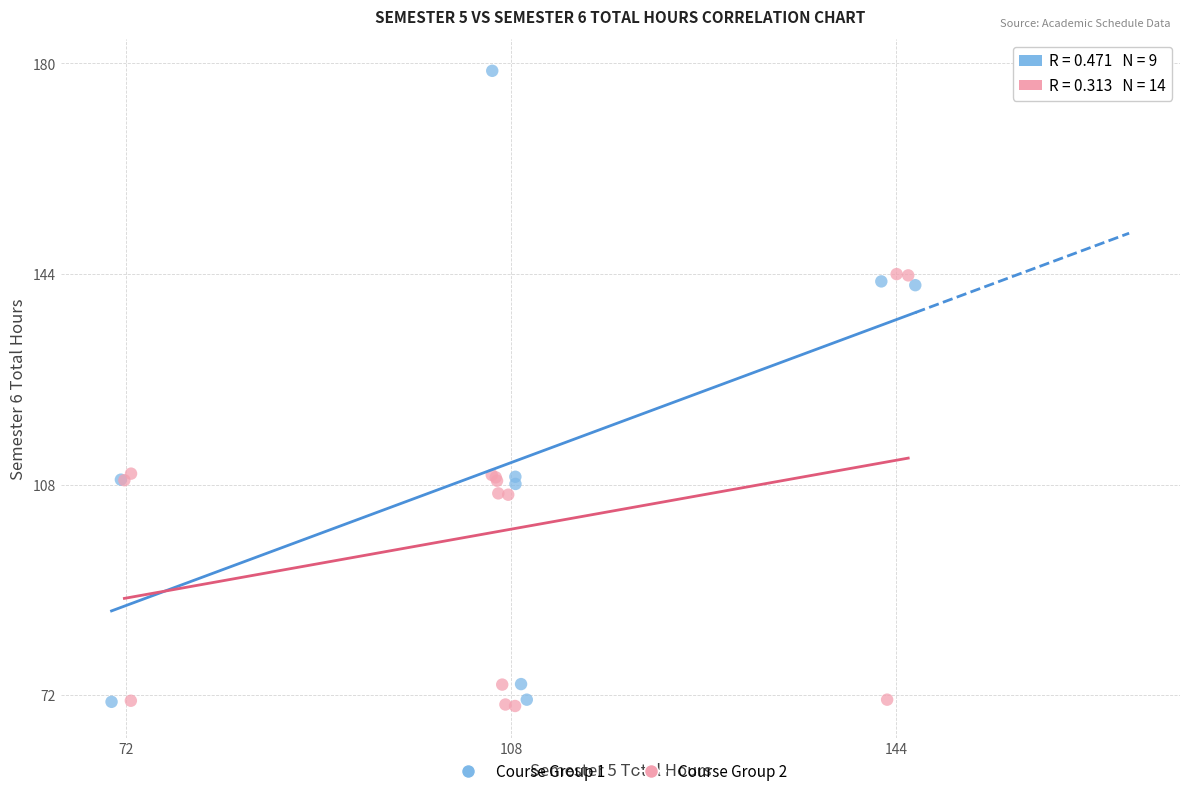

What are all the series names shown in the legend?

Course Group 1, Course Group 2